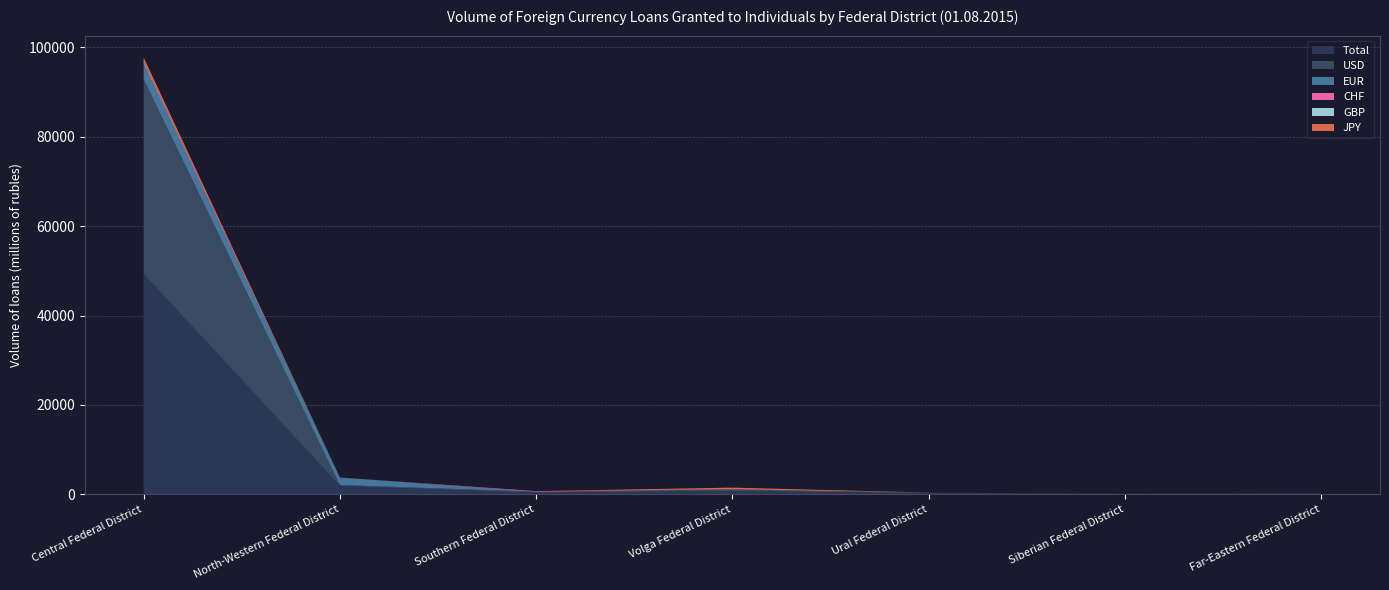

Reading left to right, list all the values displayed in this chart.

Total: 49311	1875	353	746	216	52	198
USD: 43559	198	217	339	163	39	62
EUR: 3416	1664	0	12	0	2	0
CHF: 378	0	136	32	0	0	0
GBP: 207	0	0	15	0	0	0
JPY: 868	12	0	348	0	10	0